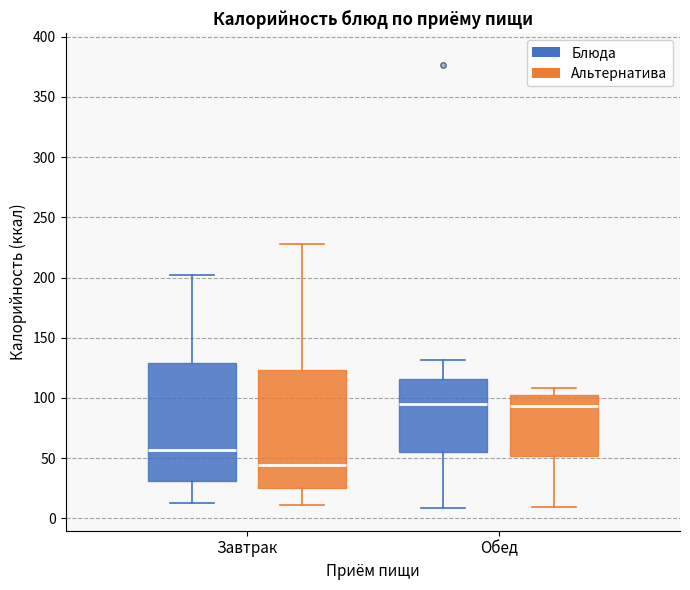

Reading left to right, read every box against the y-axis: the position of its median line, the range the box covers, and the ends of its whiskers. The values are not printed on the chart, so give them approximately, as read against the axis.

Завтрак (Блюда): median 55, box 30 to 130, whiskers 15 to 200
Завтрак (Альтернатива): median 45, box 25 to 125, whiskers 10 to 230
Обед (Блюда): median 95, box 55 to 115, whiskers 10 to 130
Обед (Альтернатива): median 95, box 50 to 100, whiskers 10 to 110